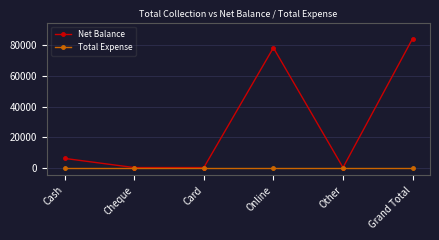

What position from the right is Other?

2